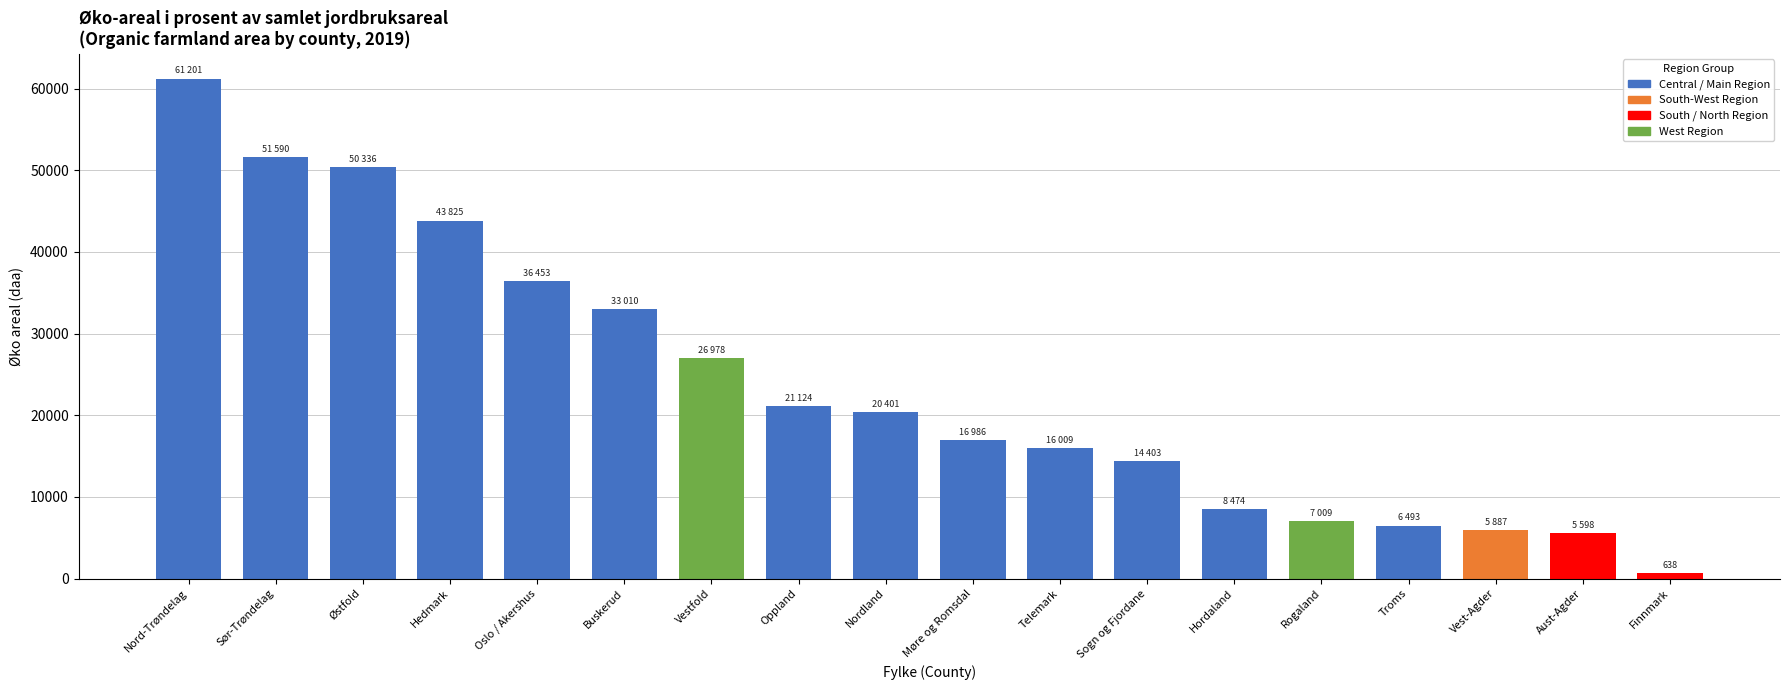

What is the maximum value shown in the chart?

61201.0